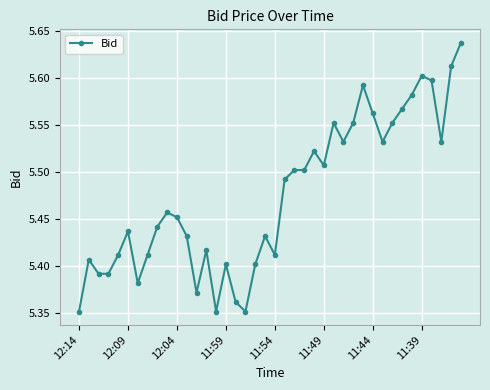

True or false: there are more than 2 points higher than both neighbors.

True